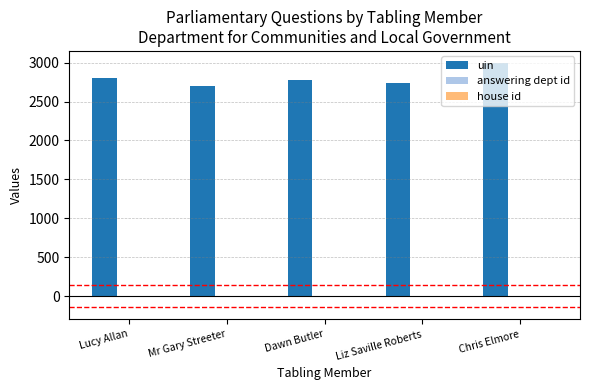

The uin series shows 2694 at Mr Gary Streeter. True or false?

True